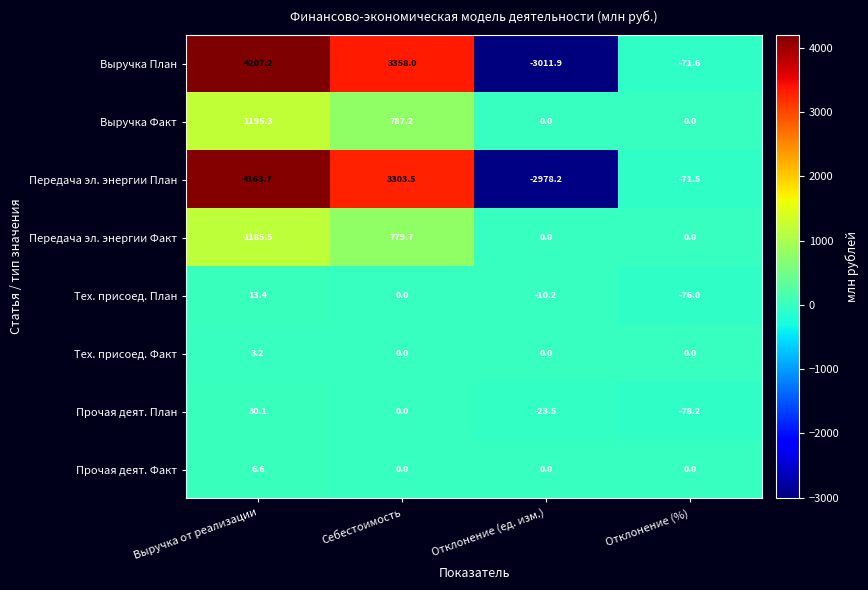

Which series changed the most between Выручка от реализации and Себестоимость?

Передача эл. энергии План